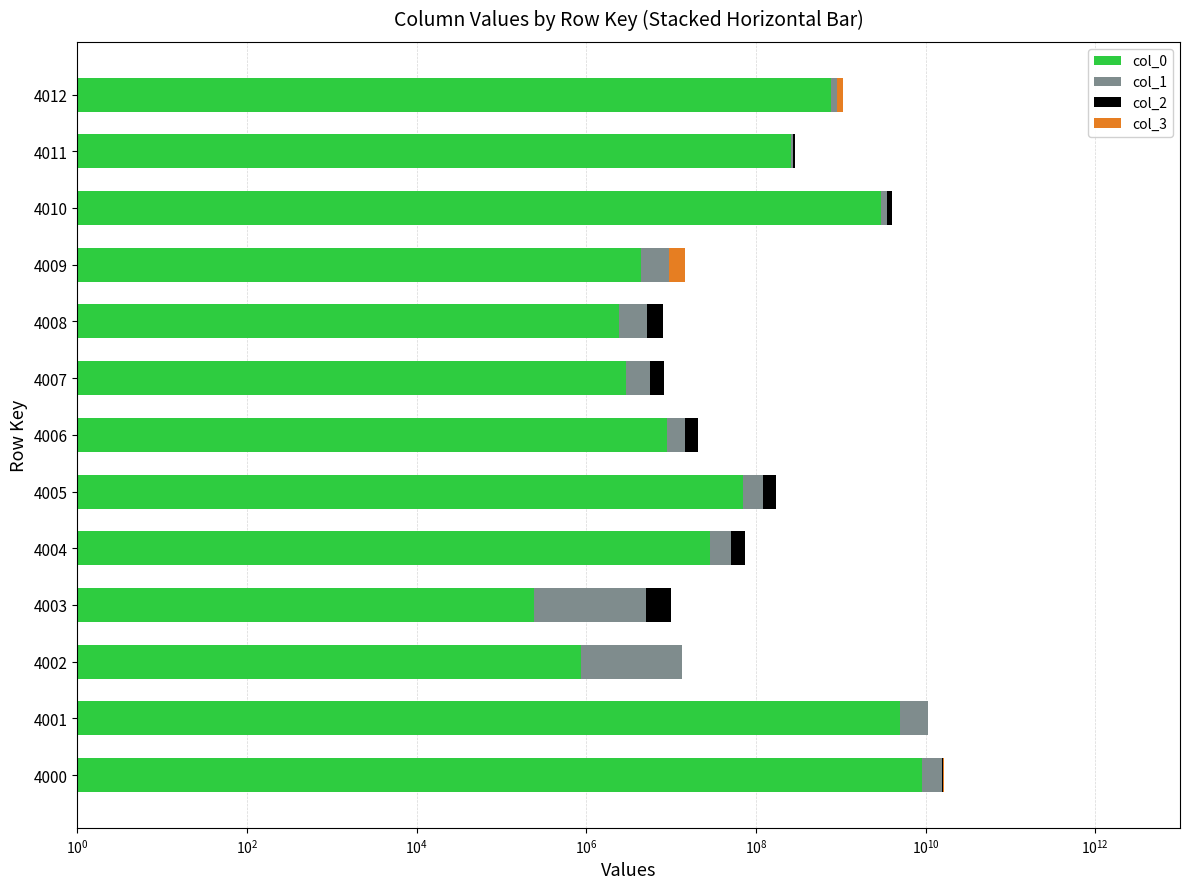

Read the col_1 value at 4011.

14640606.0